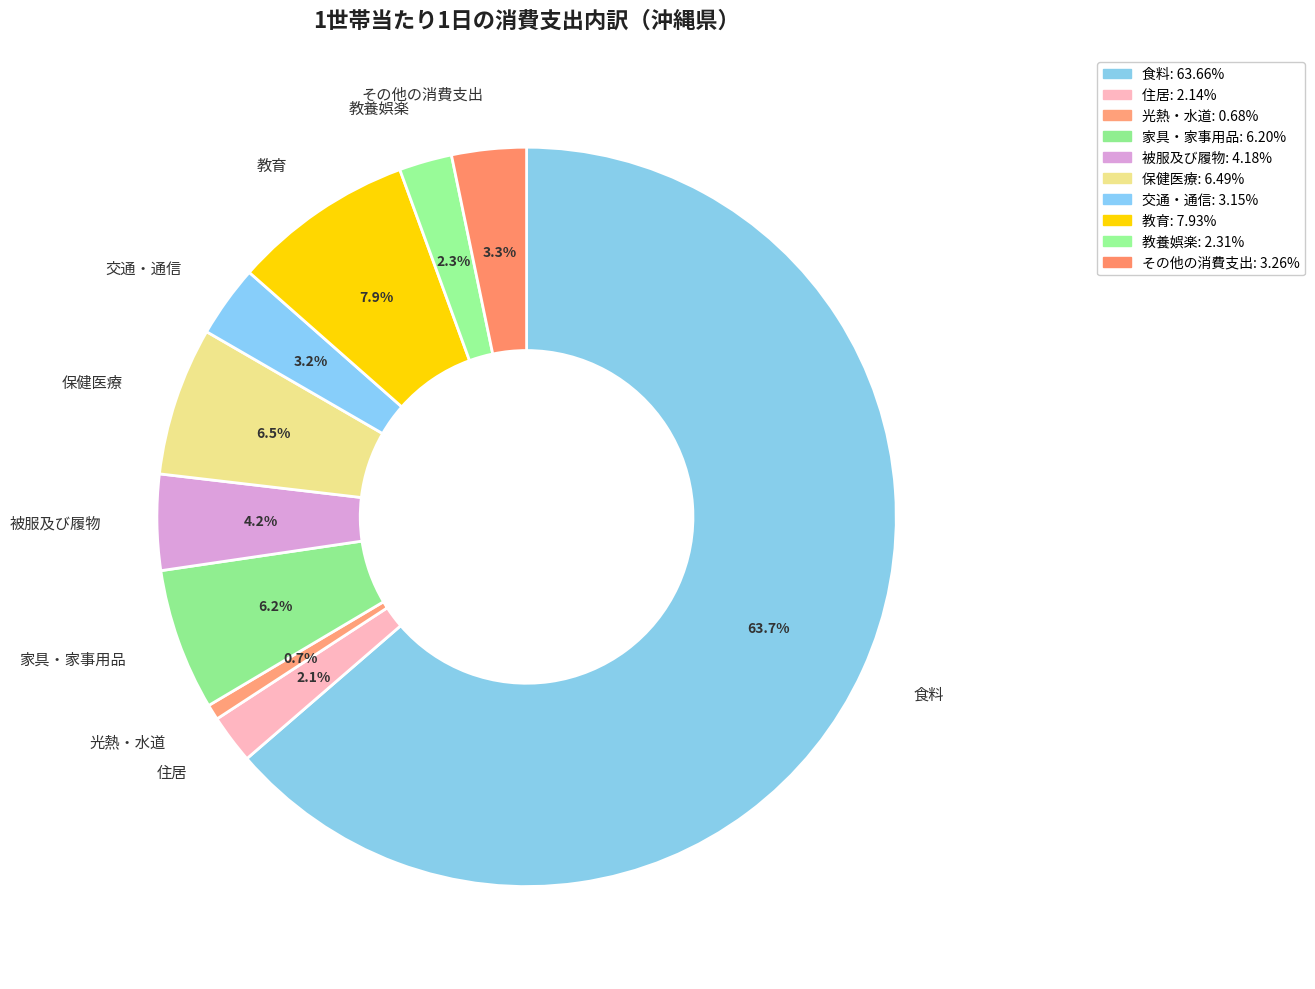

Approximately how many times larger is the value at 被服及び履物 compared to 交通・通信?

1.3